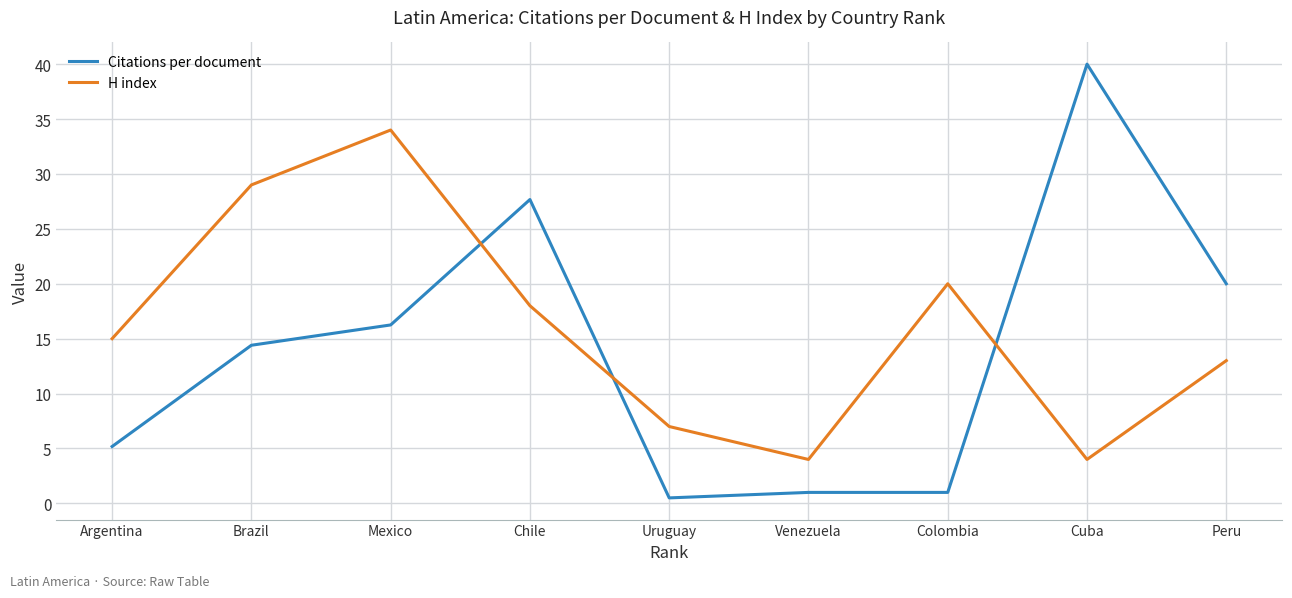

At how many categories does at least one series exceed 13?

7